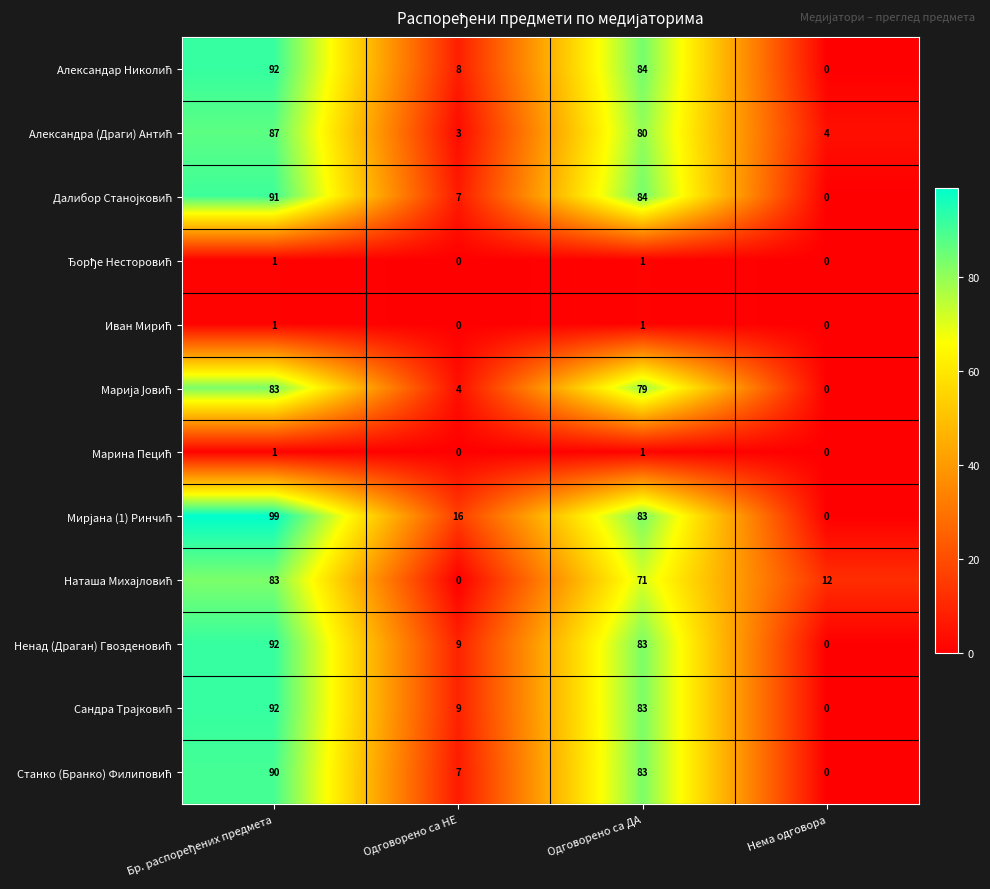

How many distinct data groups are displayed?

12